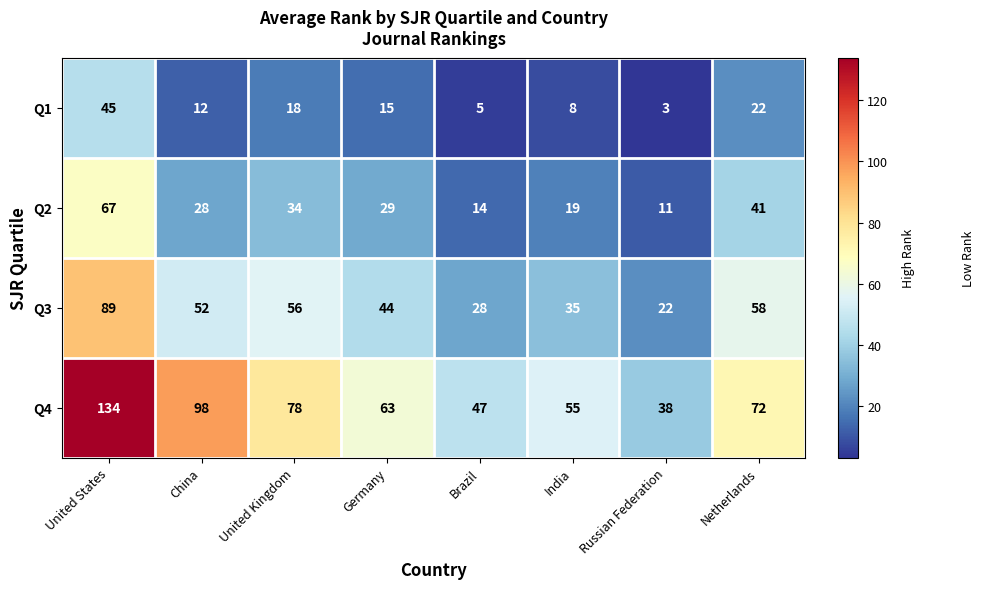

At India, list the series in order from smallest to largest.

Q1, Q2, Q3, Q4